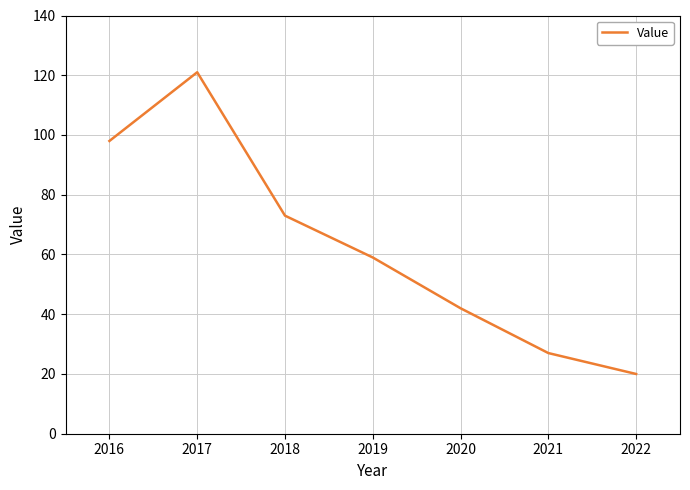

What is the average value?

63